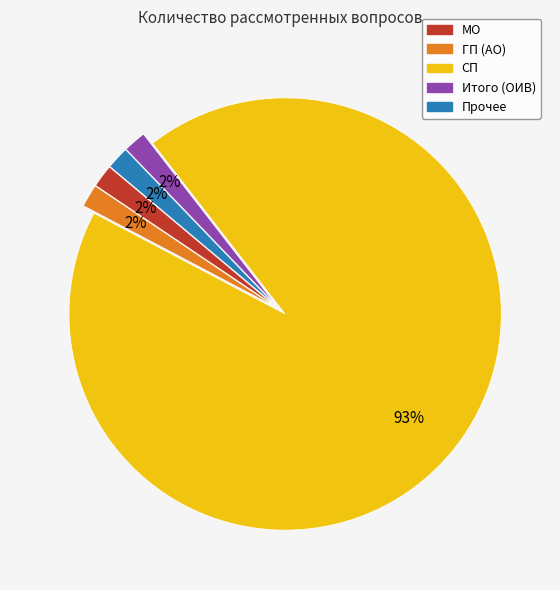

Is there any slice that represents more than half of the pie?

Yes